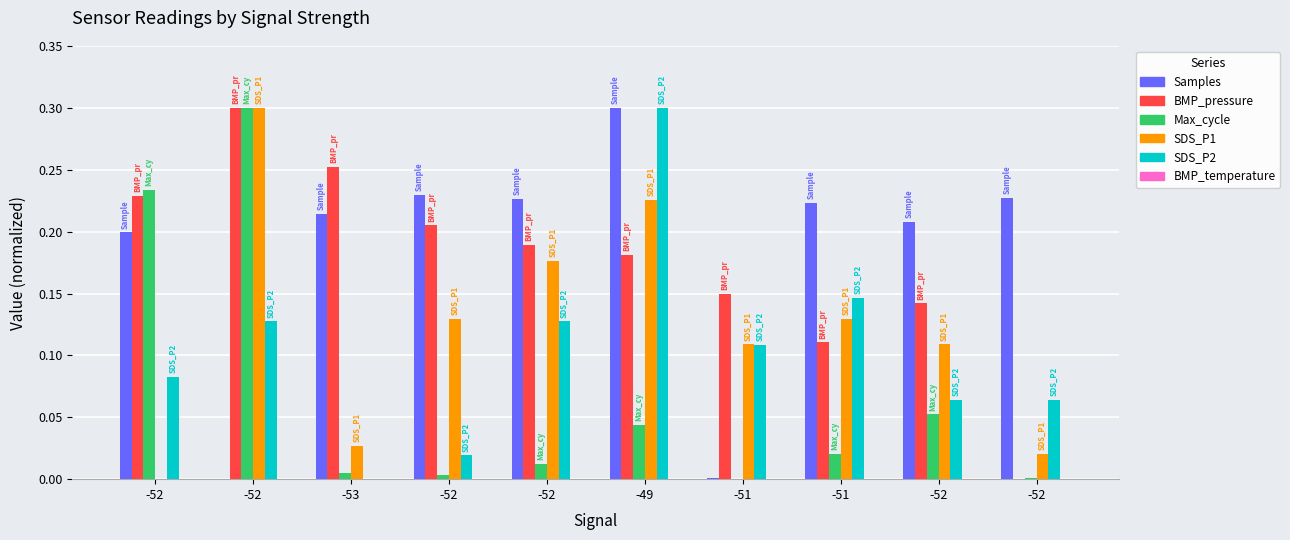

How many values in the SDS_P2 series exceed 0?

9